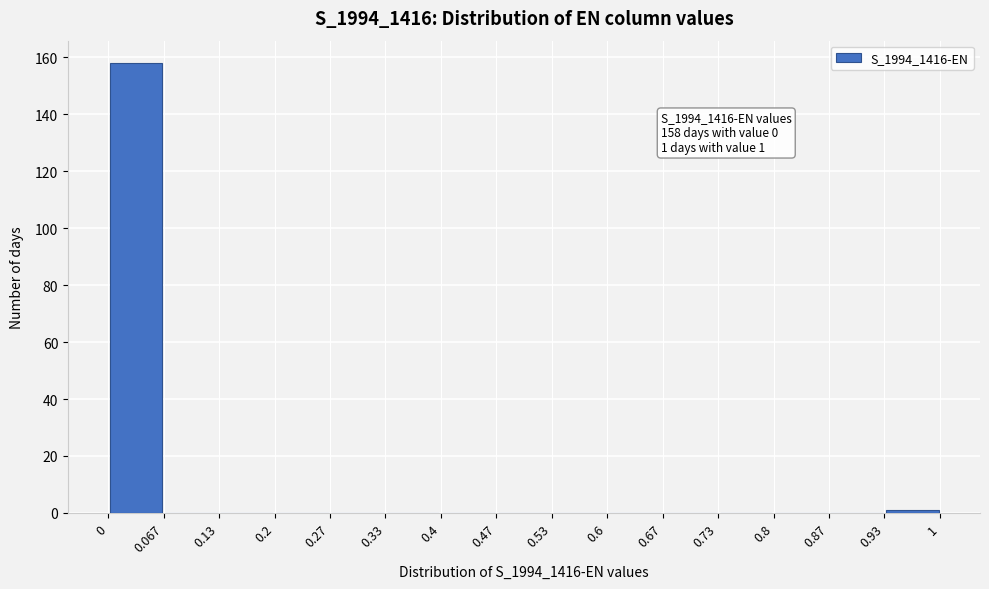

Over which range of the x-axis is the bar tallest?

0 to 0.067